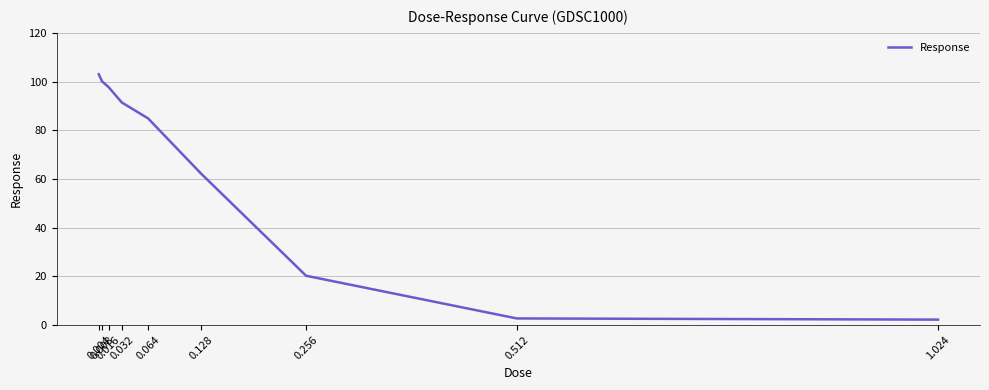

At which label does the data first exceed 84?

0.004